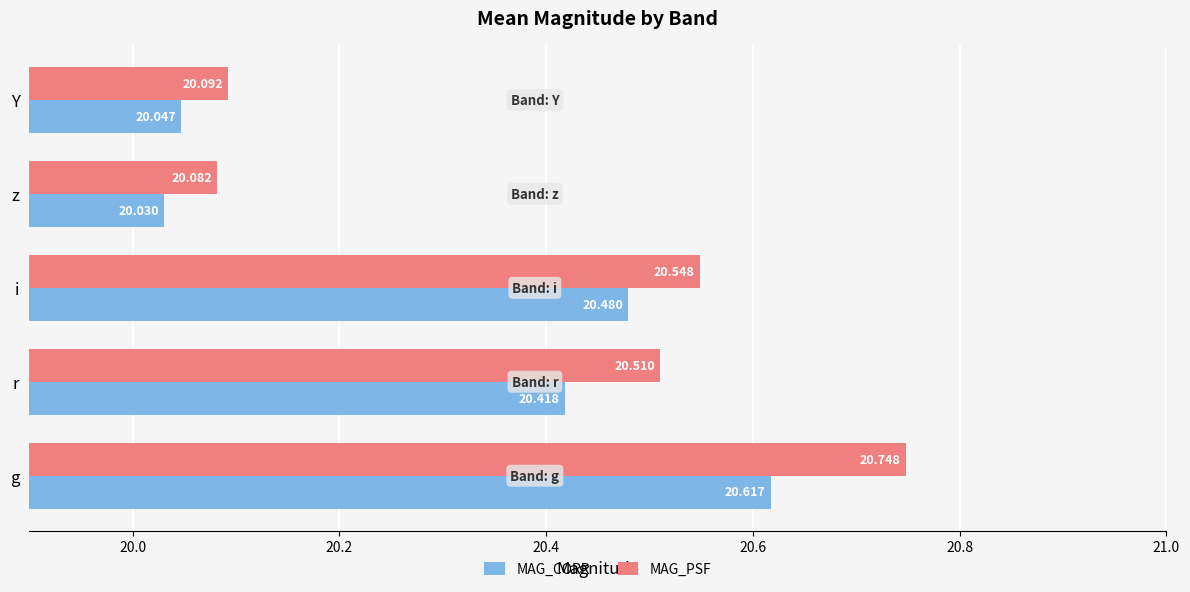

What is the average value of the MAG_PSF series?

20.4